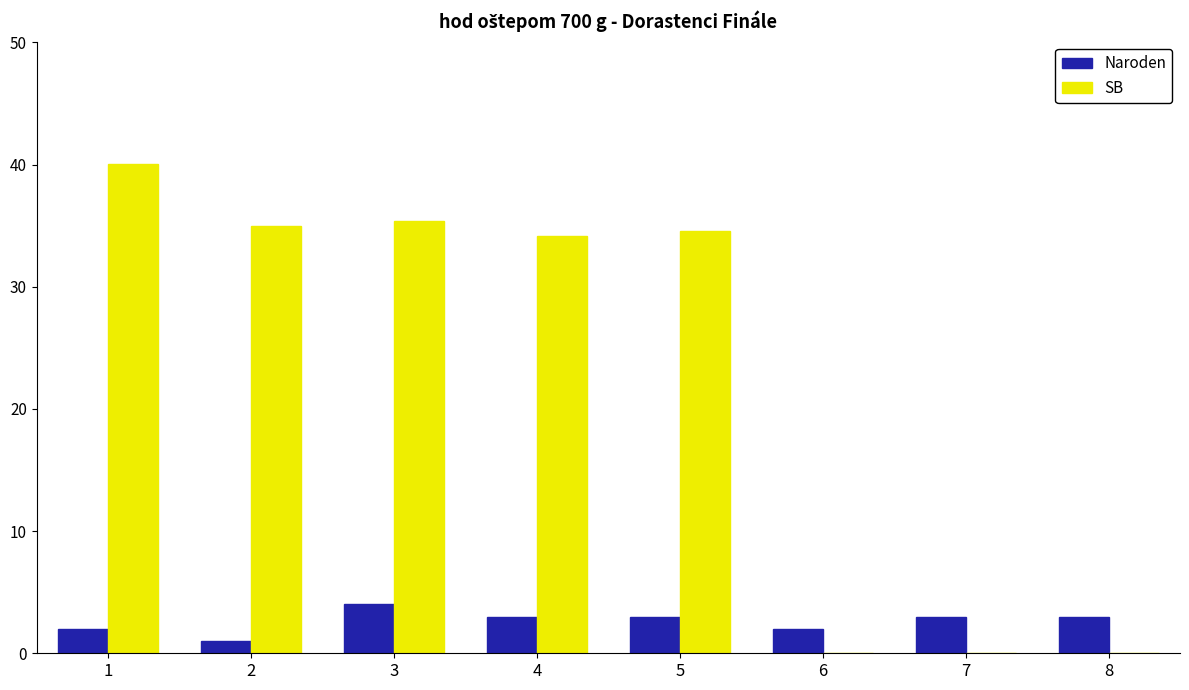

Does the chart contain stacked bars?

No